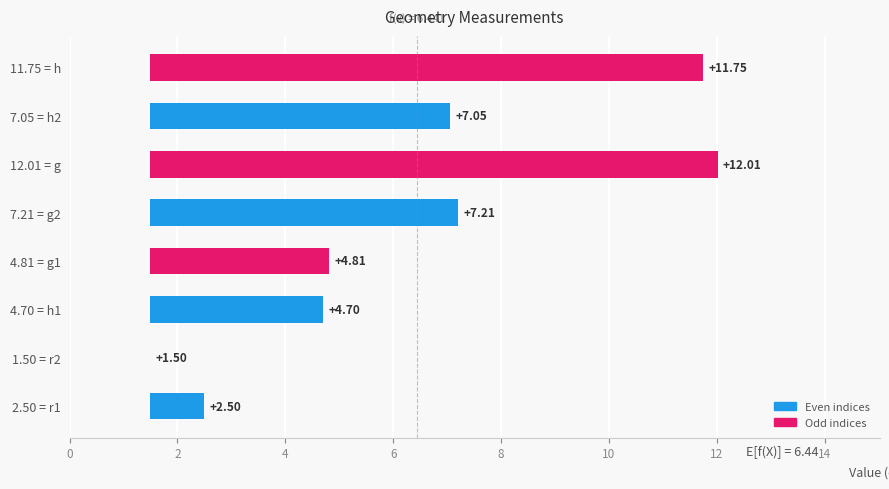

Count the number of categories in the chart.

8